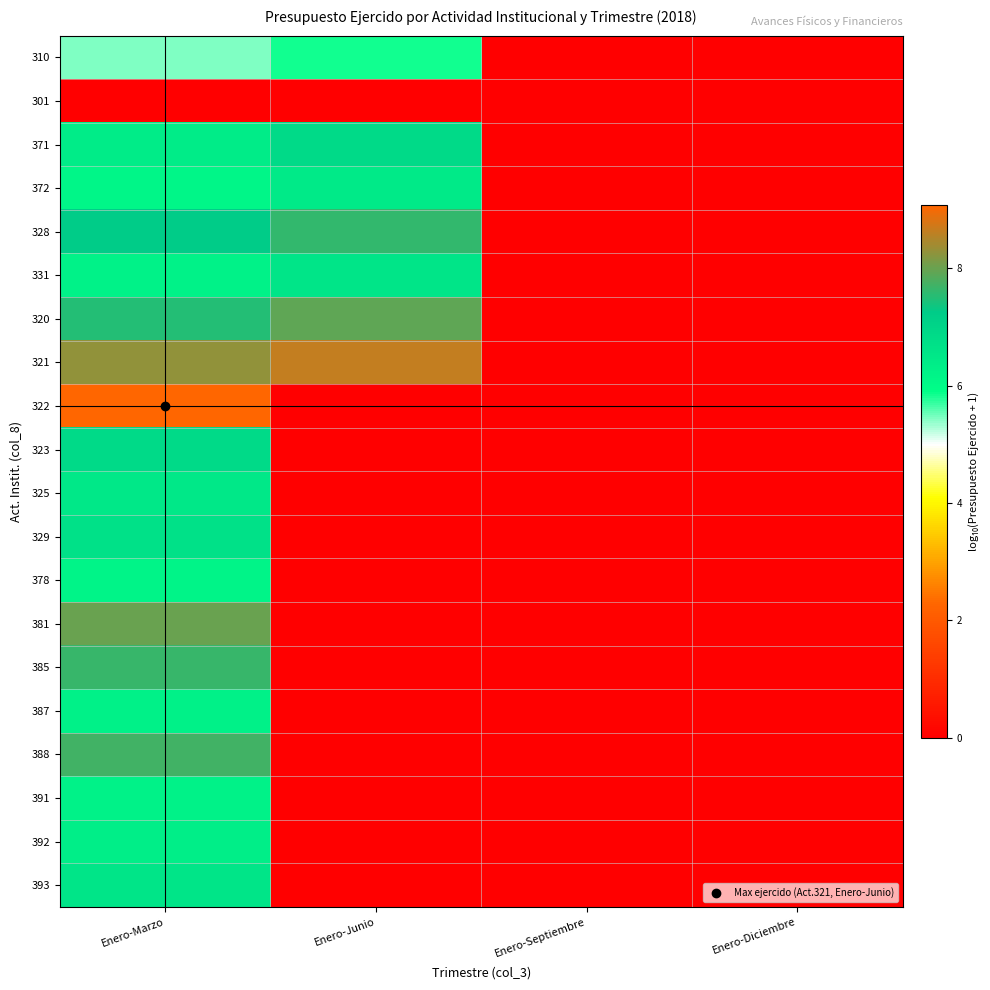

Which series has the largest range (max minus min)?

322